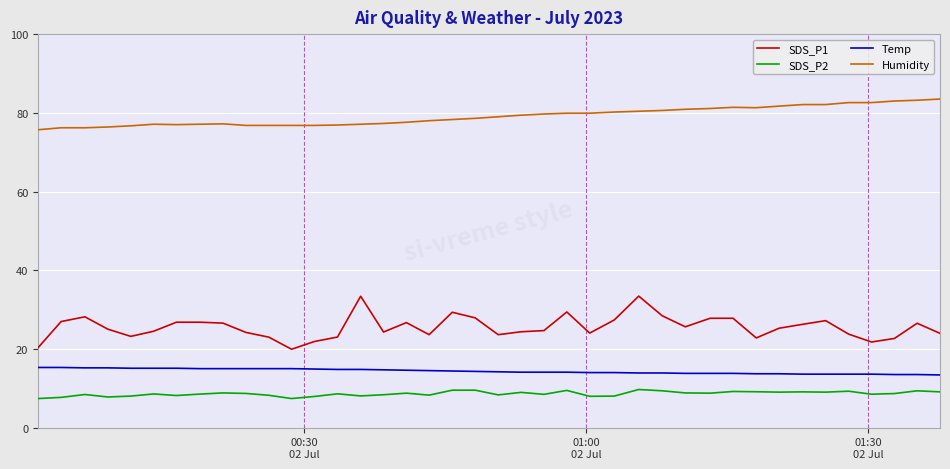

Which series has the largest range (max minus min)?

SDS_P1